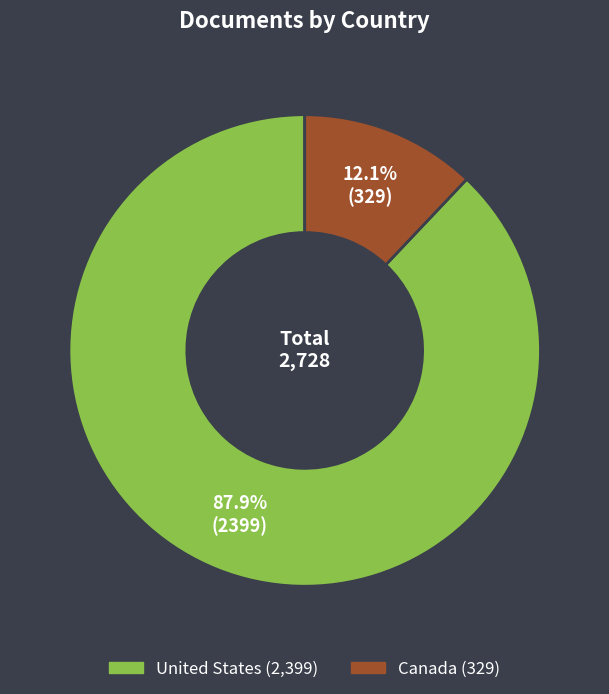

True or false: Canada accounts for 2% of the total.

False